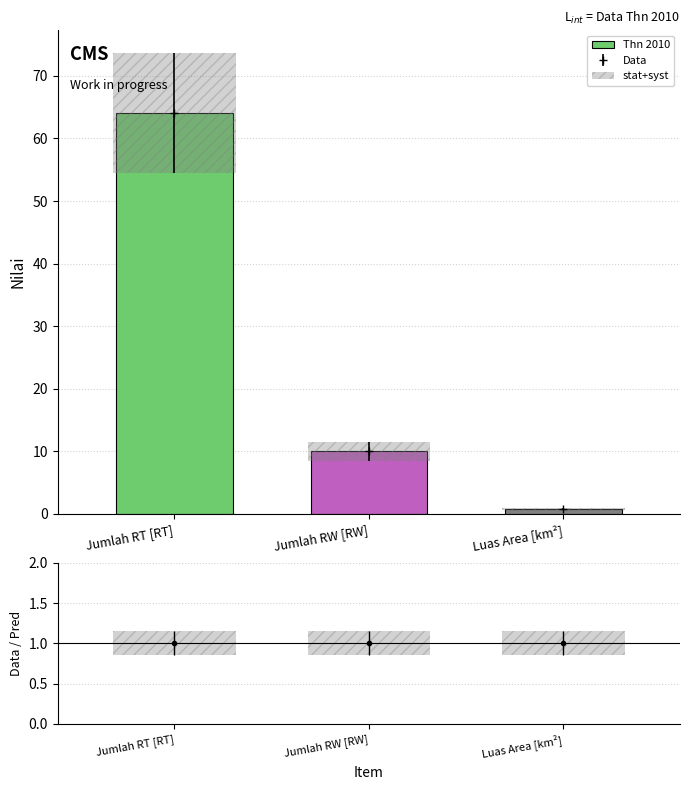

What is the sum of the values at Luas Area [km²] and Jumlah RT [RT]?

64.8